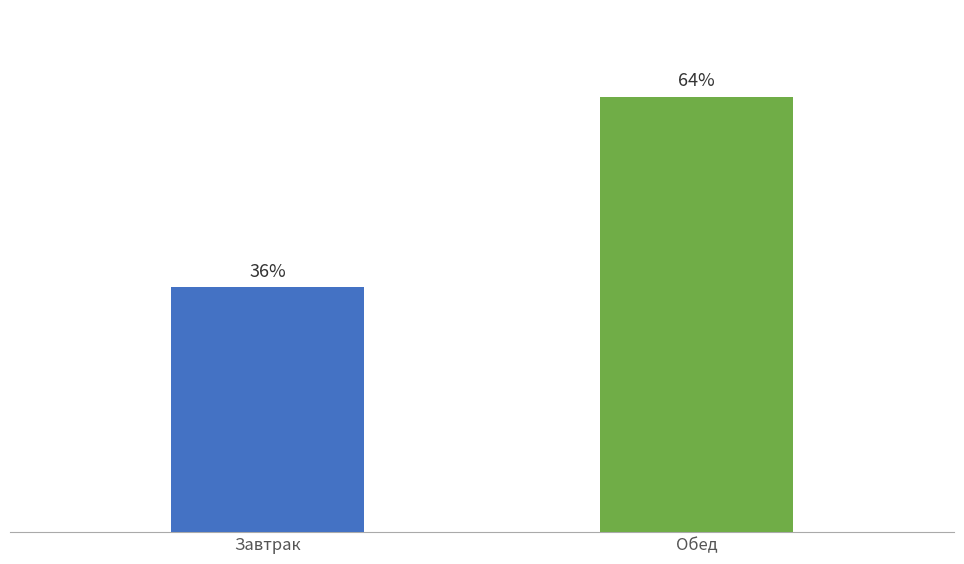

What is the label of the 1st bar from the right?

Обед